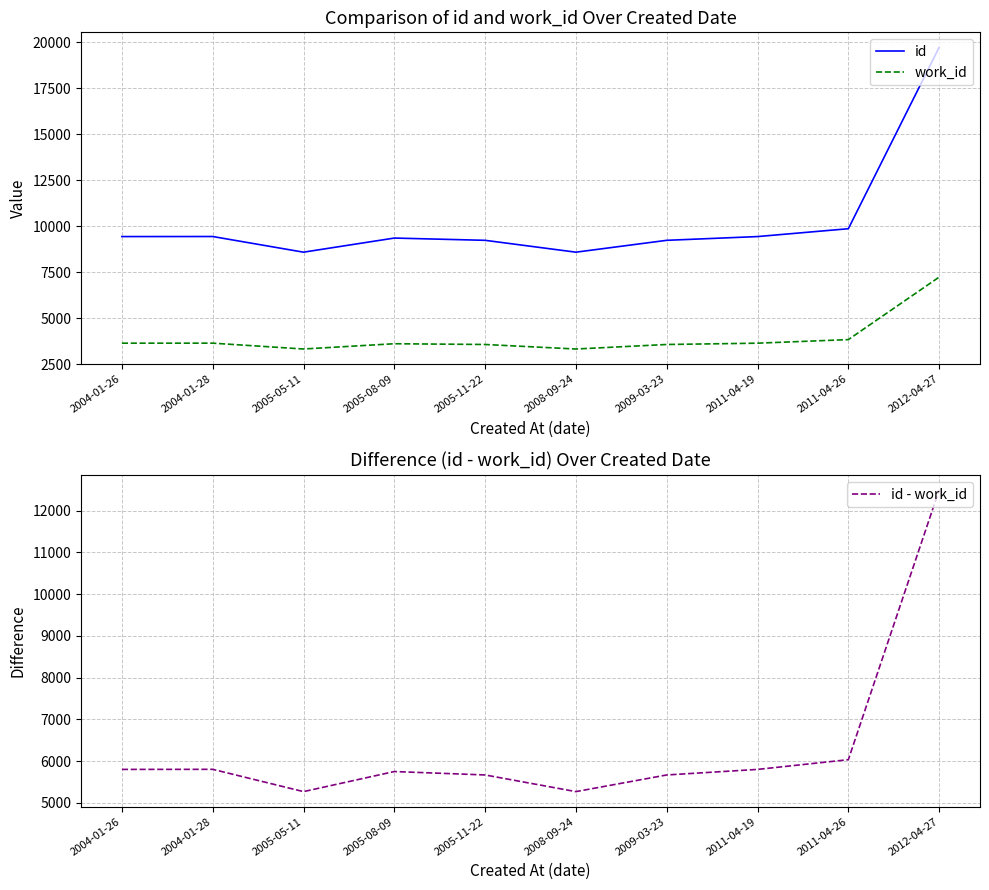

What is the label of the 8th point from the right?

2005-05-11